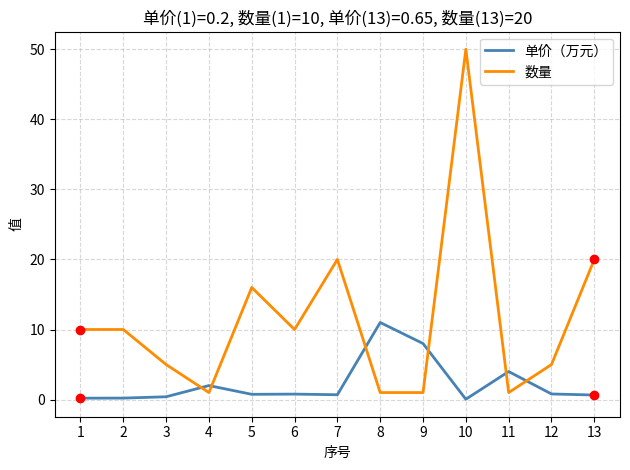

Which series has the largest total across all categories?

数量